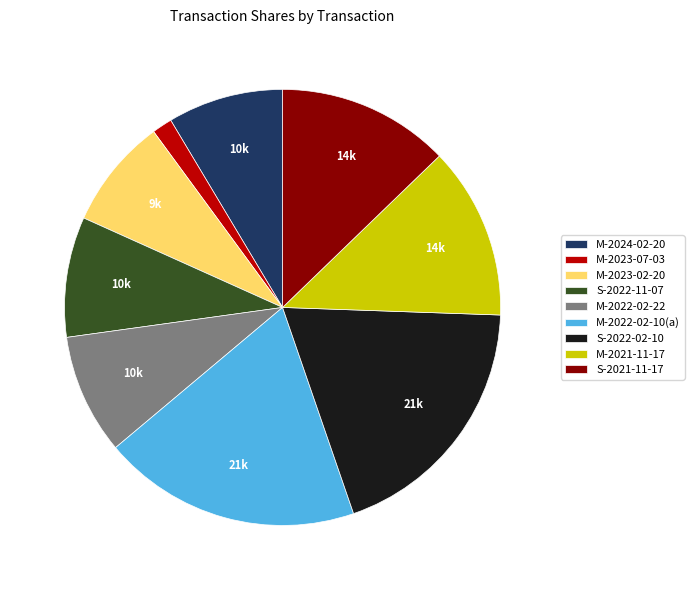

Is the sum of M-2022-02-22 and M-2021-11-17 greater than half?

No